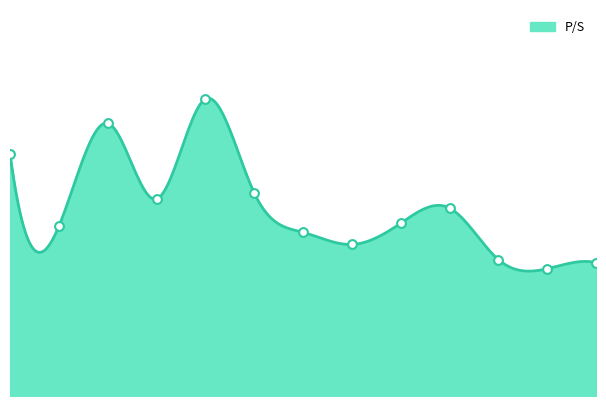

What is the change in value from 2009-02-25 to 2012-02-22?

-0.1